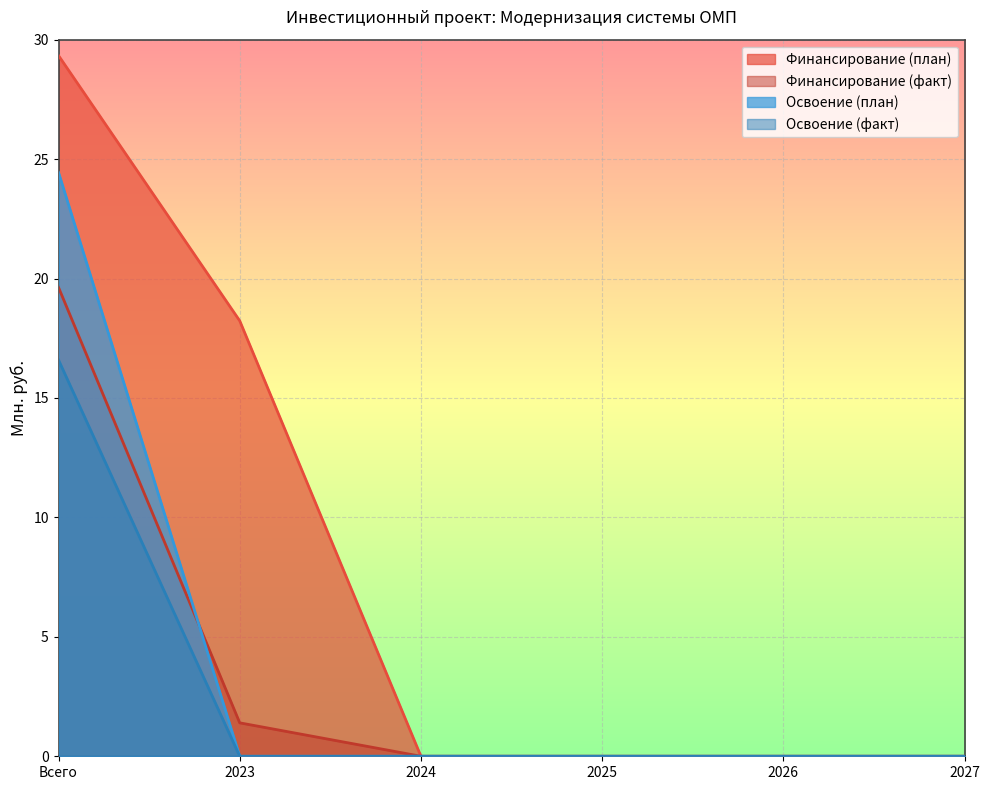

Which series changed the most between Всего and 2025?

Финансирование (план)